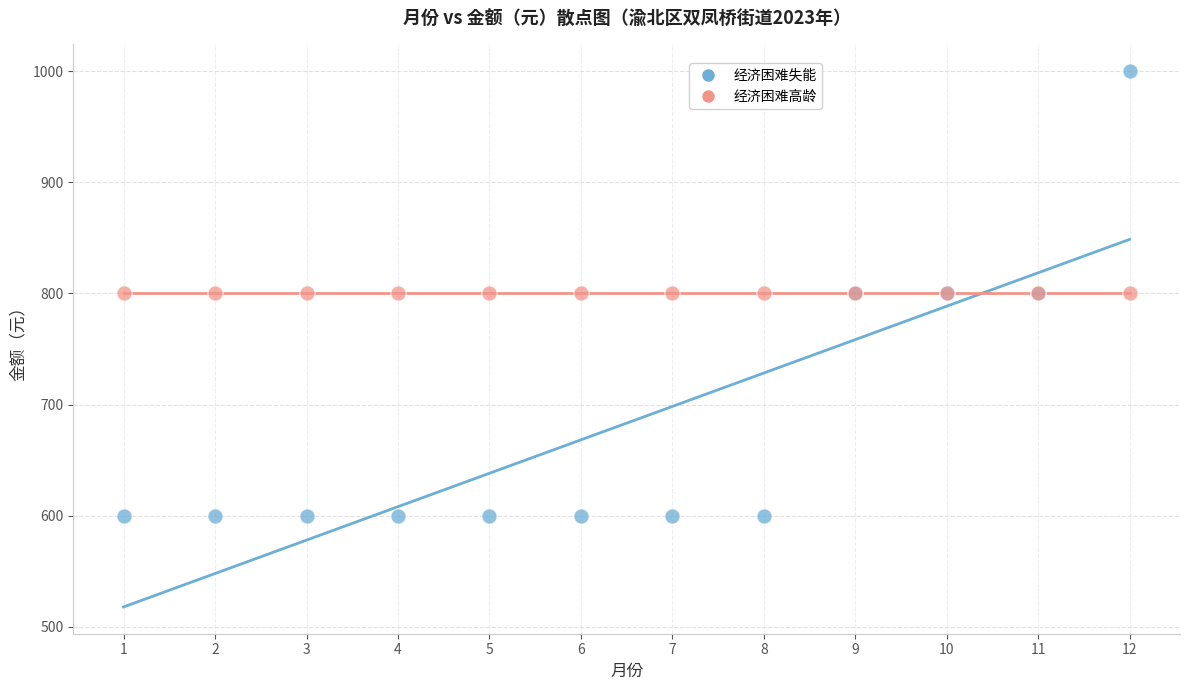

Which series reaches the minimum Y coordinate?

经济困难失能